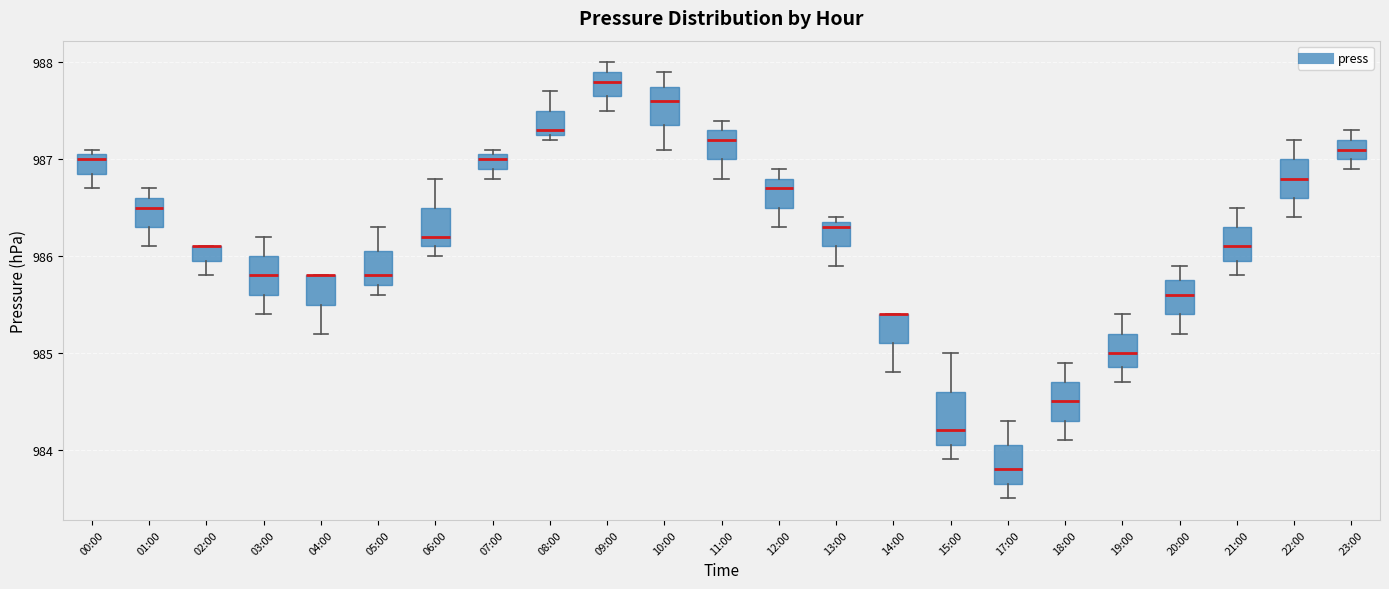

Comparing the boxes themselves (not the whiskers), which one is the tallest?

15:00